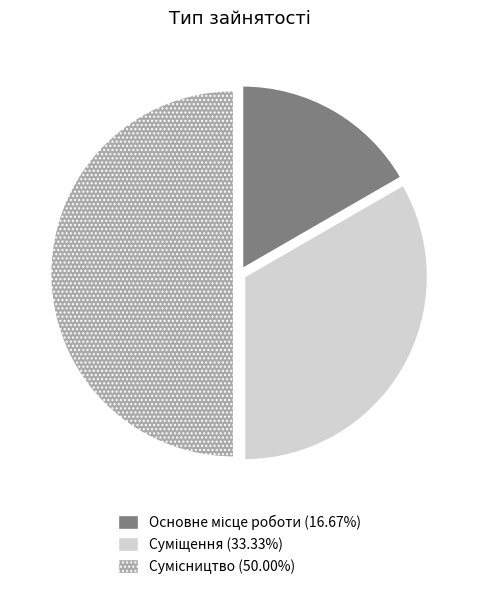

How many segments does this pie chart have?

3